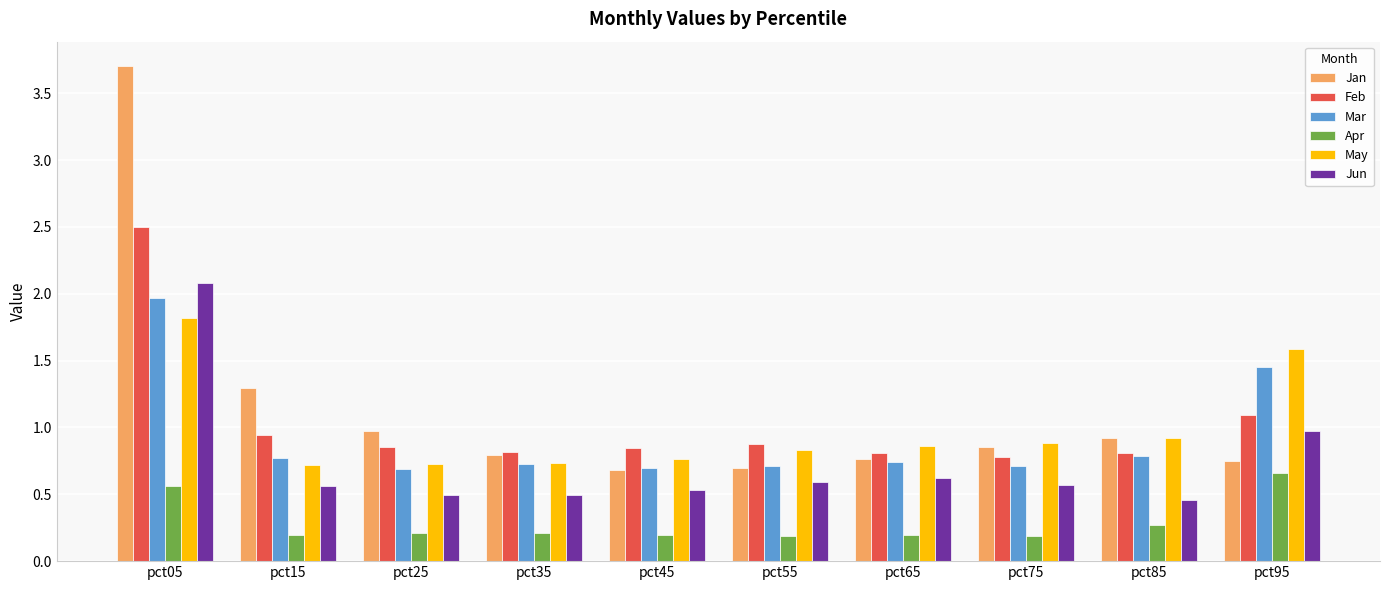

Which category has the highest value across all series?

pct05